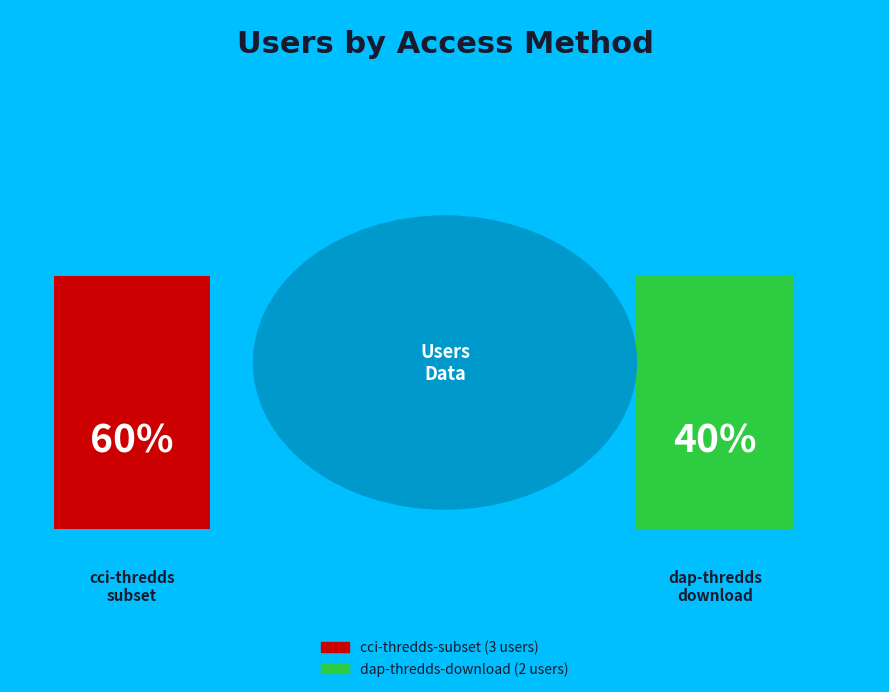

Which category accounts for the majority?

cci-thredds-subset